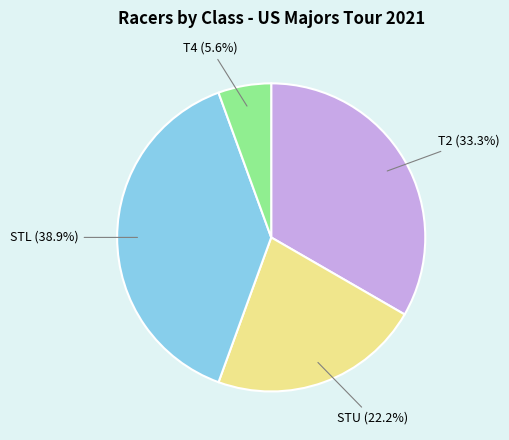

How many slices are in this pie chart?

4